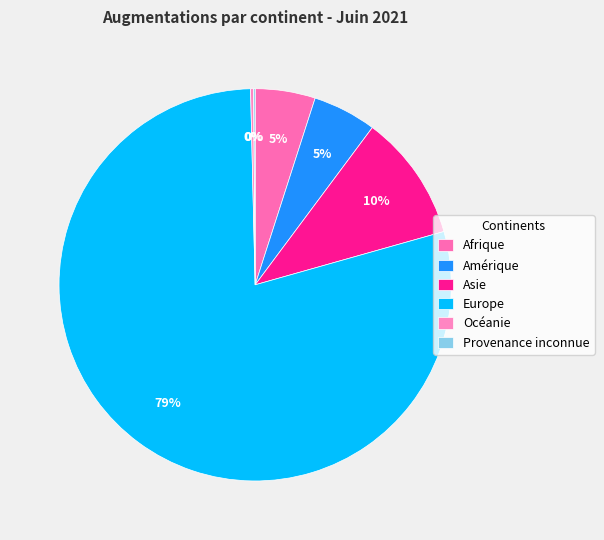

Which slice represents more than half of the pie?

Europe